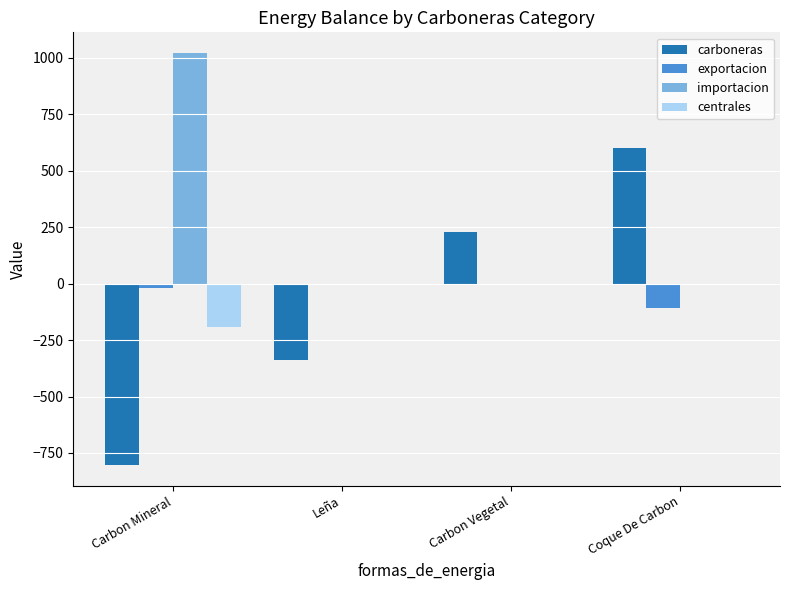

What is the approximate value of exportacion at Coque De Carbon?

-107.0